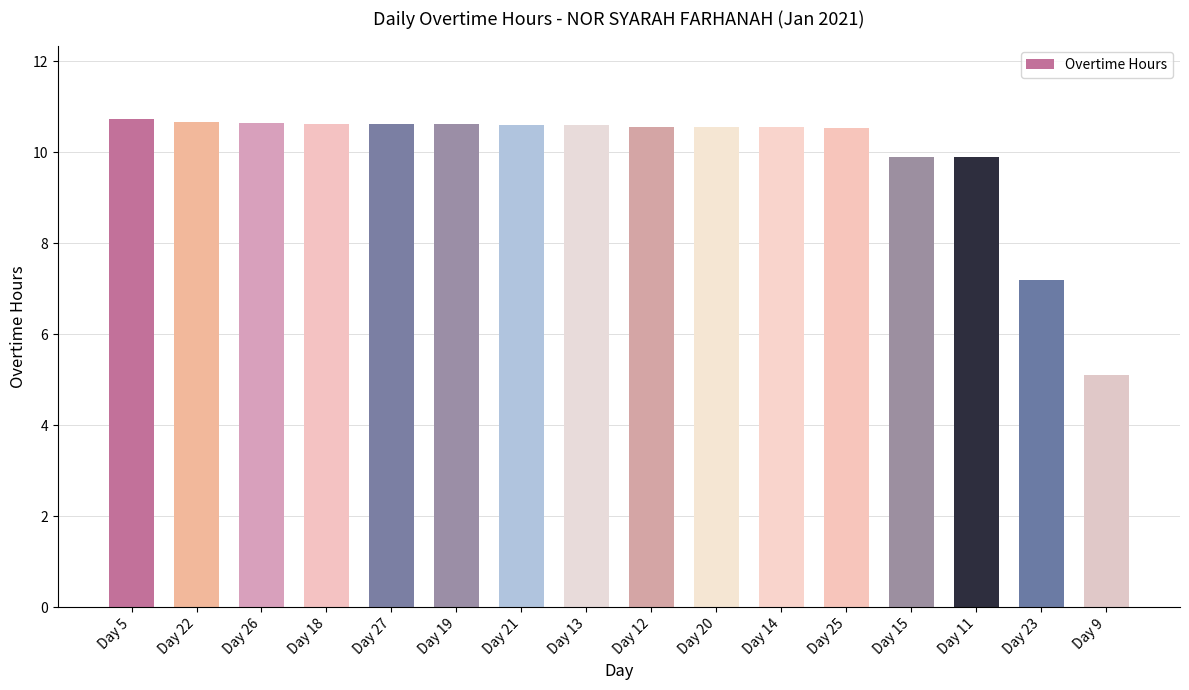

What is the average value?

10.0